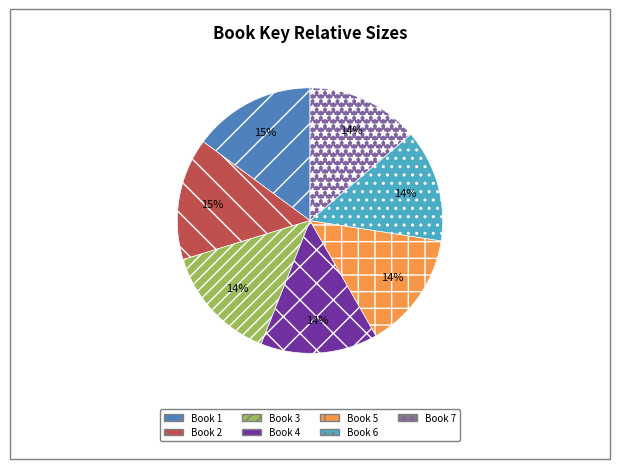

Does any single category account for the majority?

No